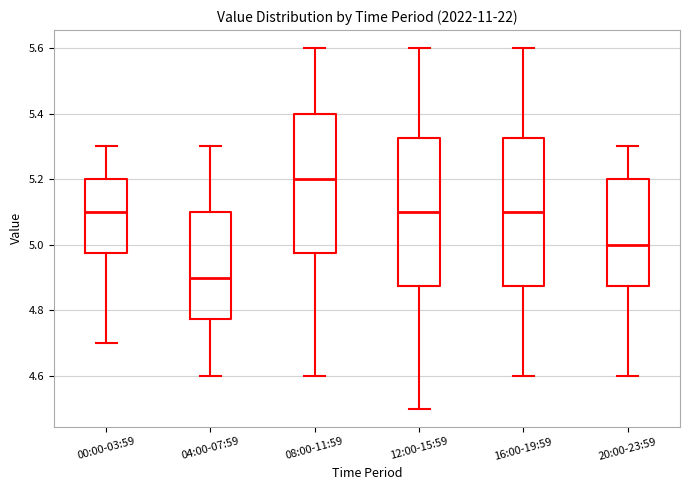

Reading left to right, transcribe this box plot: for each box, give where its median line is, the range the box spans, and where its two whiskers end, as read against the y-axis. The values are not printed on the chart, so give them approximately, as read against the axis.

00:00-03:59: median 5.10, box 4.98 to 5.20, whiskers 4.70 to 5.30
04:00-07:59: median 4.90, box 4.78 to 5.10, whiskers 4.60 to 5.30
08:00-11:59: median 5.20, box 4.98 to 5.40, whiskers 4.60 to 5.60
12:00-15:59: median 5.10, box 4.88 to 5.32, whiskers 4.50 to 5.60
16:00-19:59: median 5.10, box 4.88 to 5.32, whiskers 4.60 to 5.60
20:00-23:59: median 5.00, box 4.88 to 5.20, whiskers 4.60 to 5.30